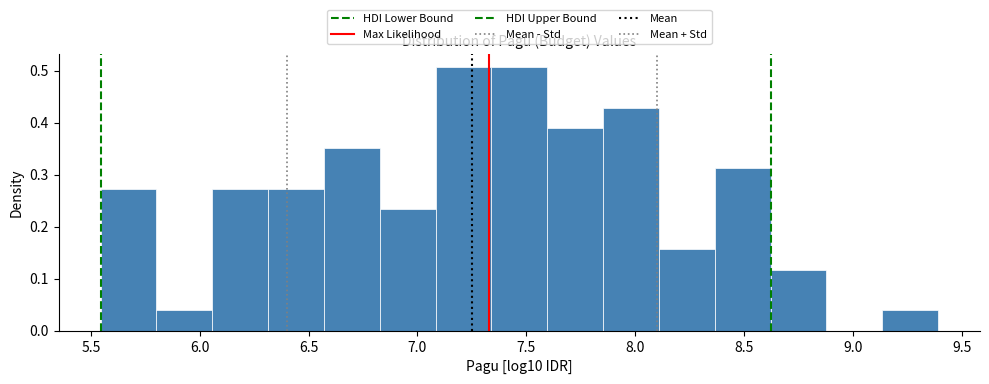

Reading left to right, transcribe this chart: for each bar, give the range it covers on the x-axis and its height. Neither the bar edges nor the heights are printed on the chart, so give them approximately, as read against the axes.

5.55 to 5.80: 0.27
5.80 to 6.05: 0.04
6.05 to 6.30: 0.27
6.30 to 6.55: 0.27
6.55 to 6.85: 0.35
6.85 to 7.10: 0.23
7.10 to 7.35: 0.51
7.35 to 7.60: 0.51
7.60 to 7.85: 0.39
7.85 to 8.10: 0.43
8.10 to 8.35: 0.16
8.35 to 8.60: 0.31
8.60 to 8.90: 0.12
8.90 to 9.15: 0
9.15 to 9.40: 0.04